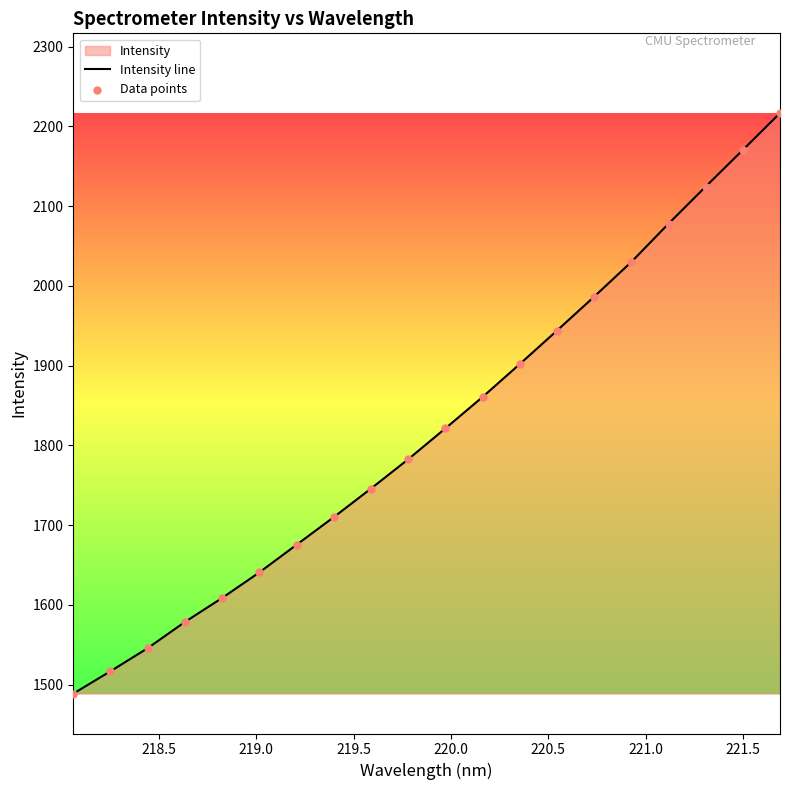

Which series has the widest spread of Y values?

Intensity line